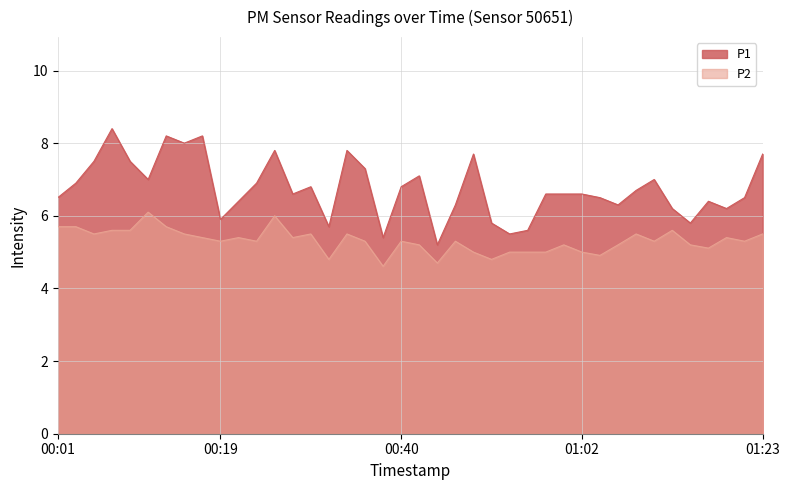

How many interior local peaks does the P1 series have?

10